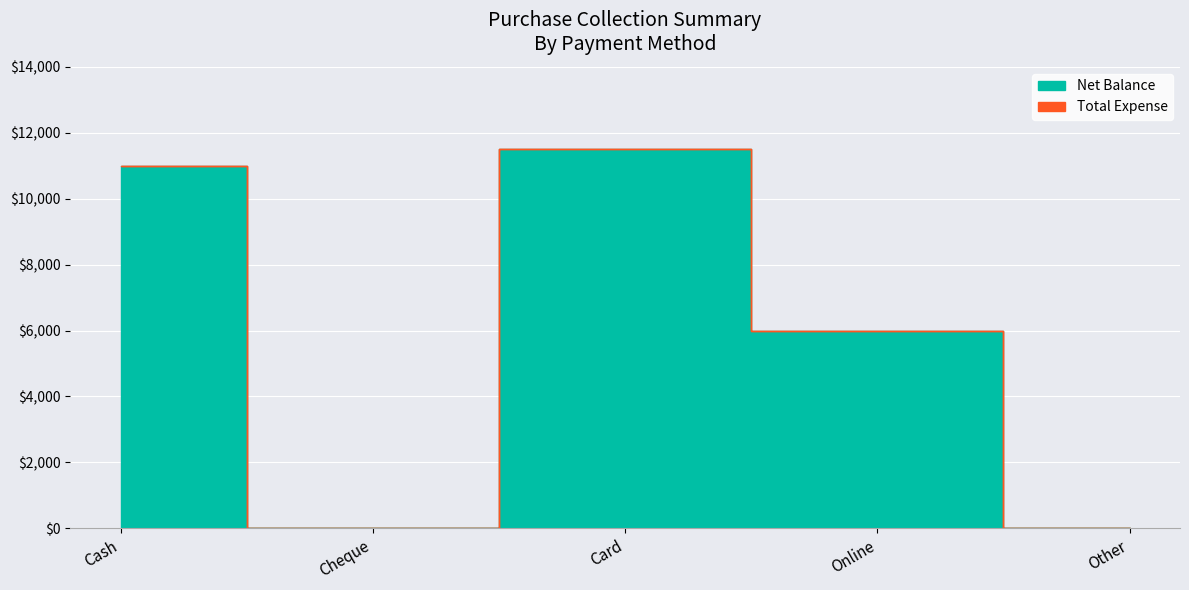

True or false: Net Balance and Total Collection intersect in this chart.

False